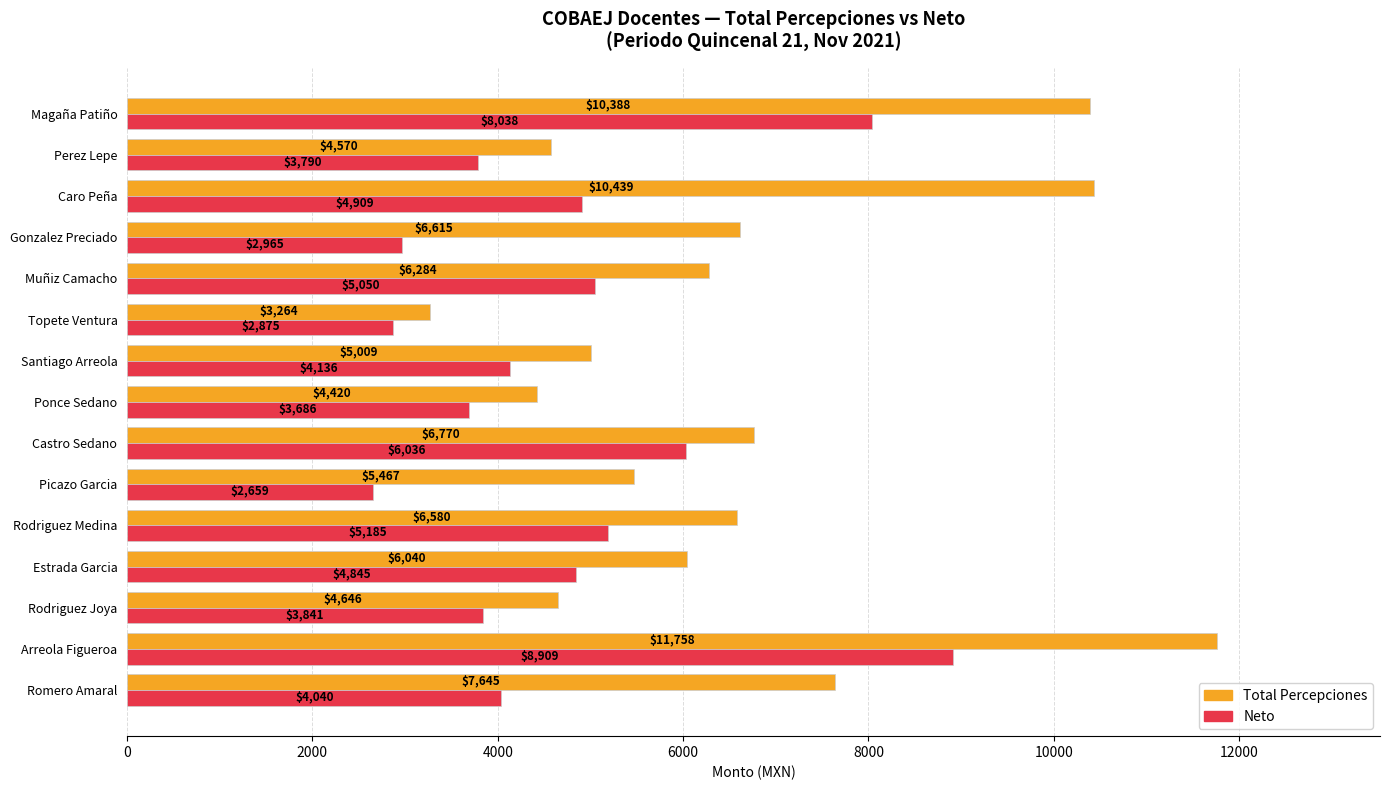

Which series has the largest total across all categories?

Total Percepciones